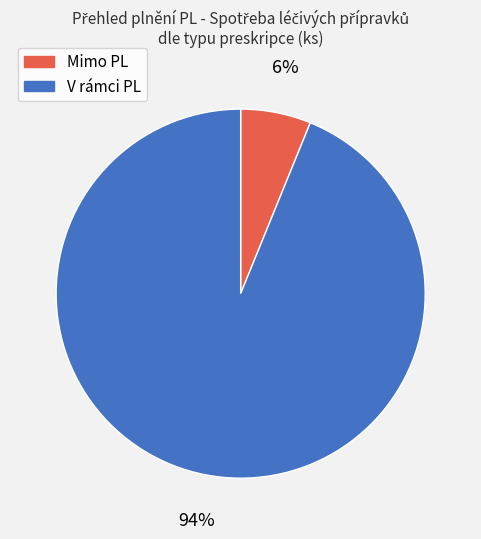

What percentage is the Mimo PL slice, to the nearest percent?

6%